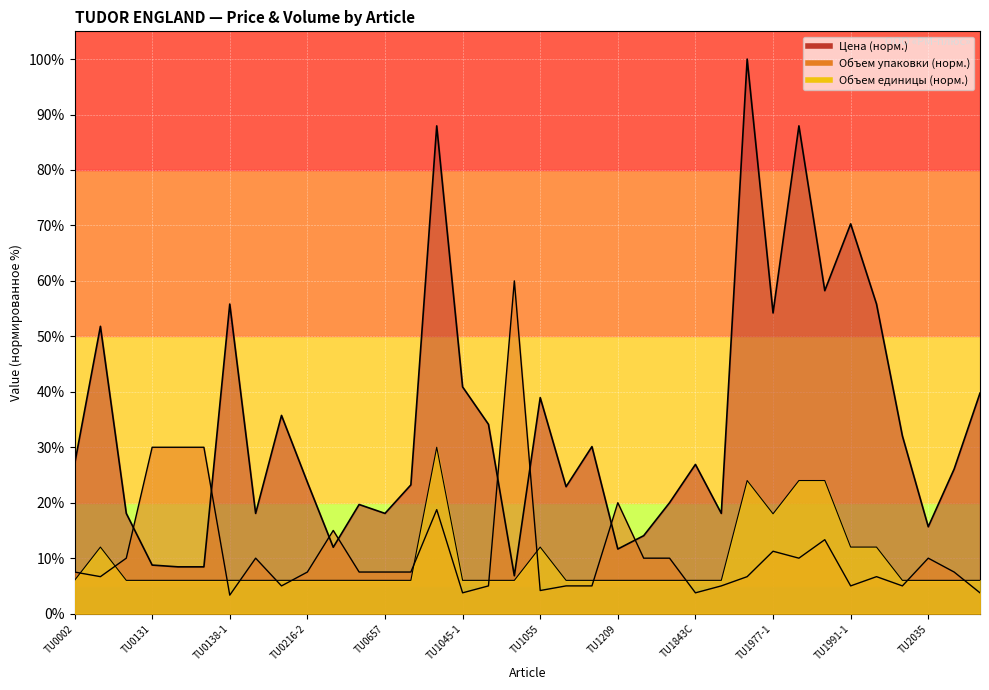

True or false: Цена and Объем единицы cross at least once.

False